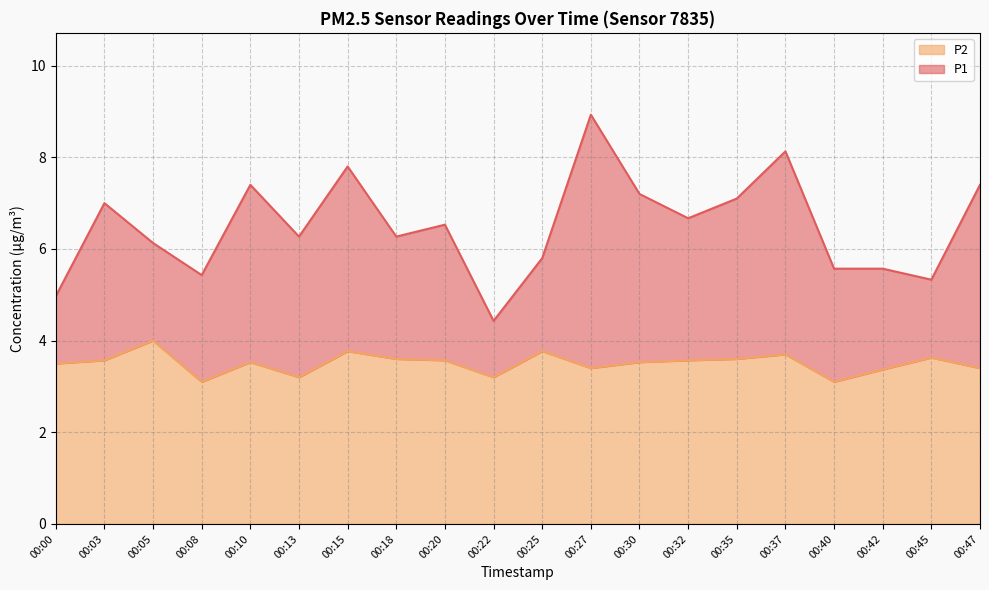

At which label is P1 closest to 6?

00:05